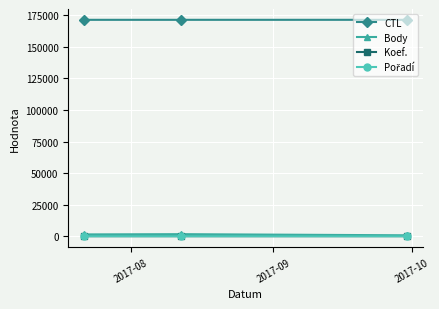

What is the greatest value displayed?

171512